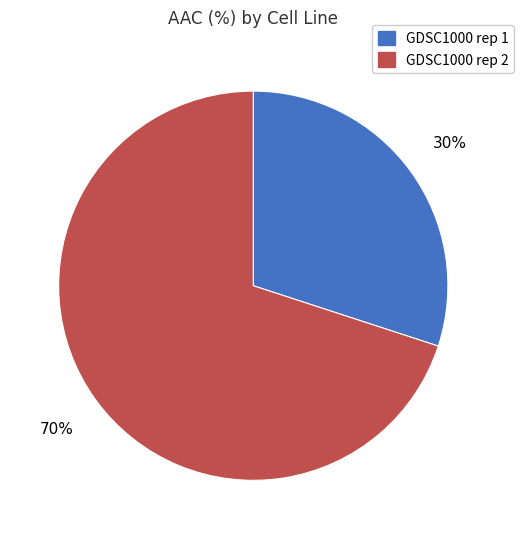

Which has a higher value, GDSC1000 rep 2 or GDSC1000 rep 1?

GDSC1000 rep 2